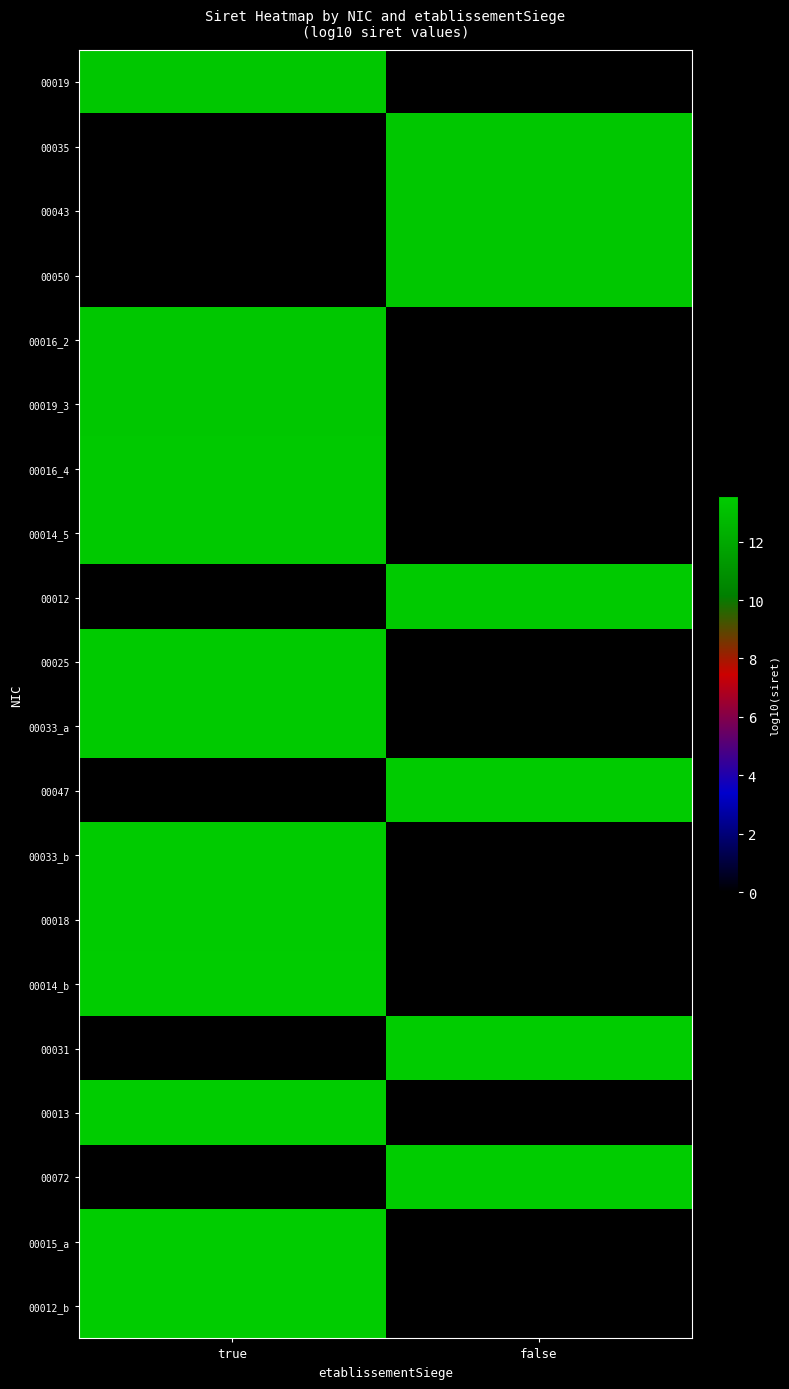

At true, list the series in order from largest to smallest.

00012_b, 00015_a, 00013, 00014_b, 00018, 00033_b, 00033_a, 00025, 00014_5, 00016_4, 00019_3, 00016_2, 00019, 00035, 00043, 00050, 00012, 00047, 00031, 00072